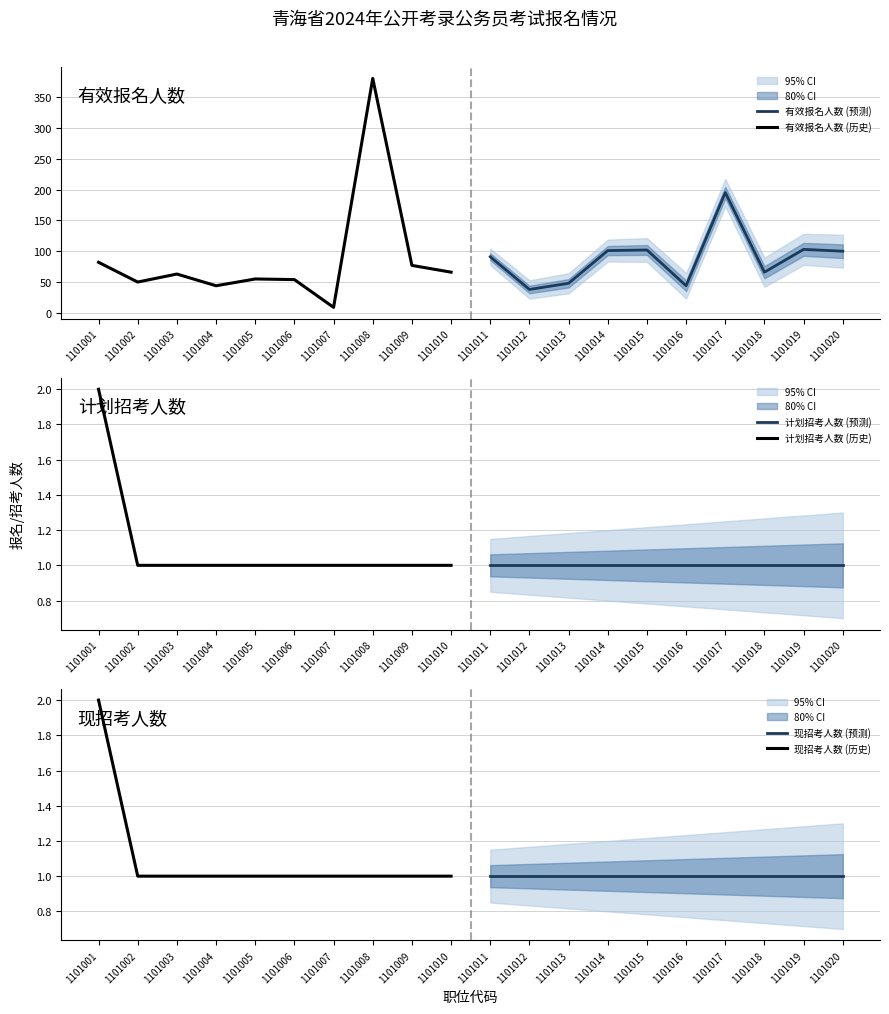

How many distinct data groups are displayed?

6